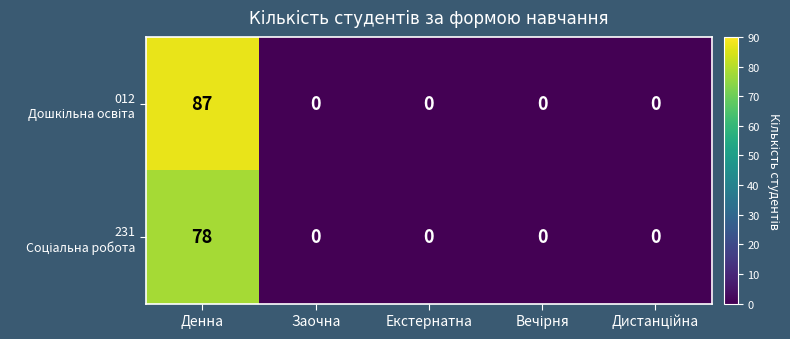

At which category is the sum across all series the highest?

Денна